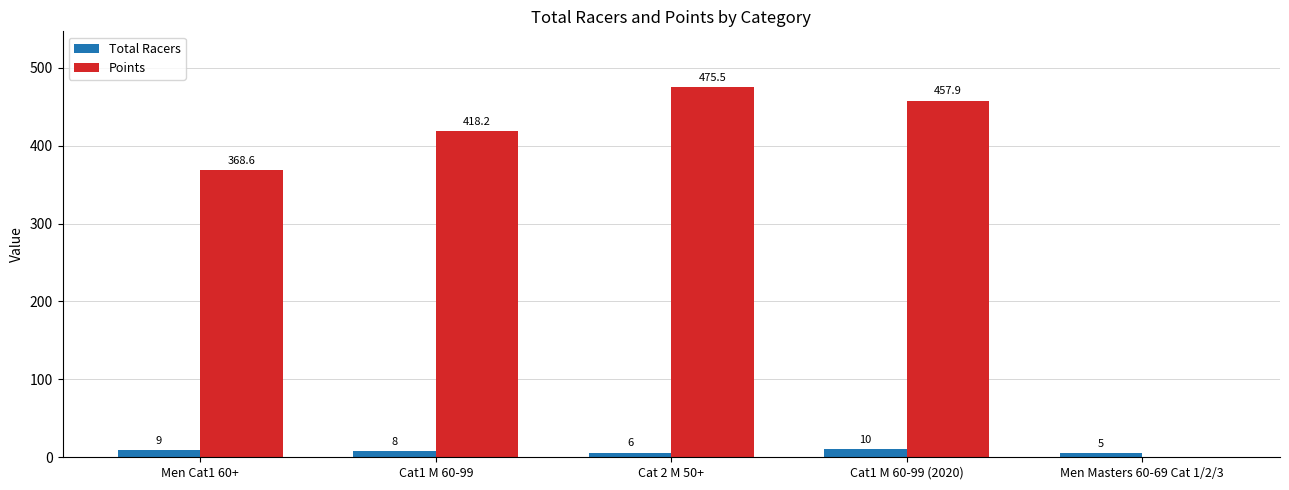

What is the approximate value of Total Racers at Cat1 M 60-99?

8.0